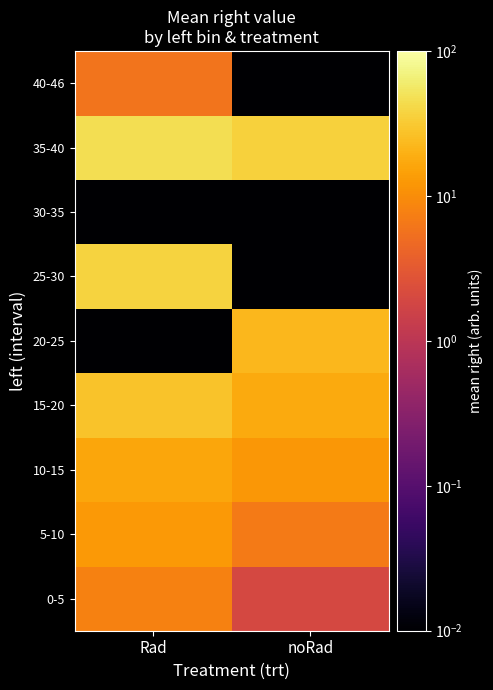

What is the difference between the highest and lowest values at noRad?

36.0